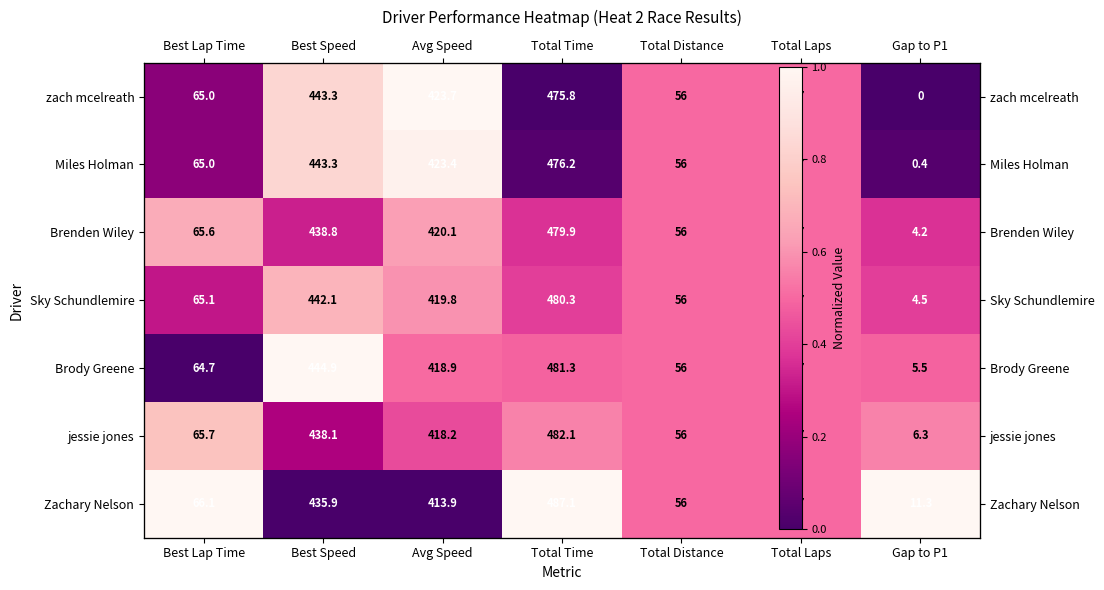

At which category does the chart reach its peak across all series?

Avg Speed